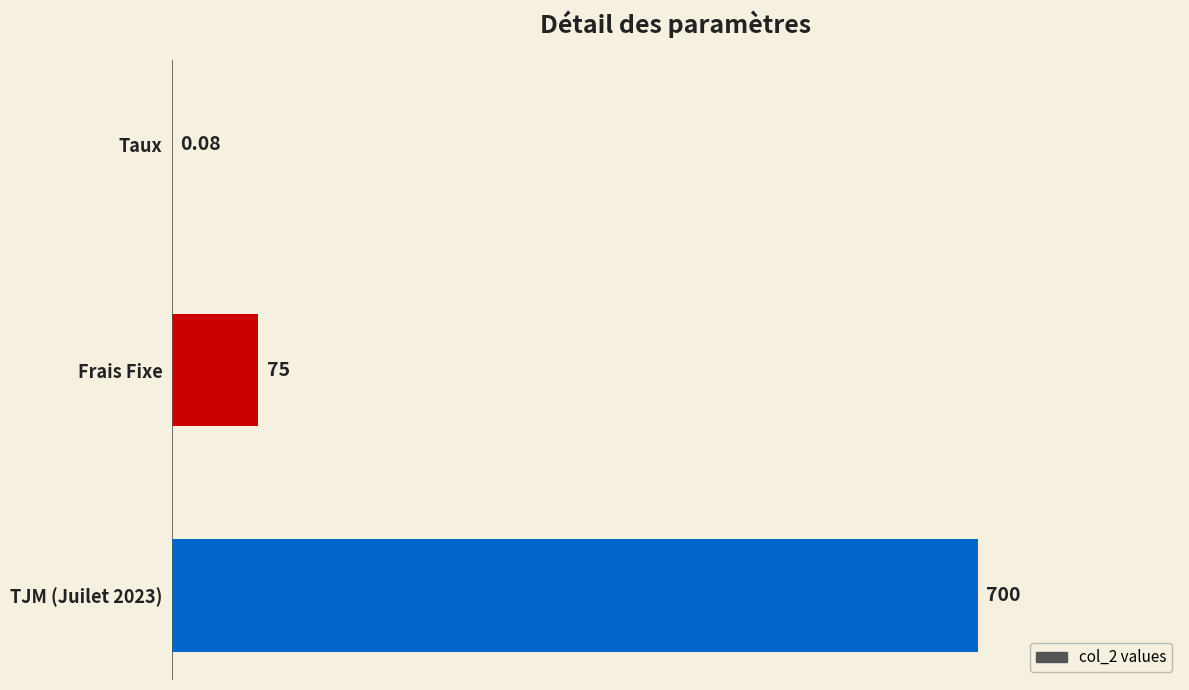

Between TJM (Juilet 2023) and Taux, which is larger?

TJM (Juilet 2023)